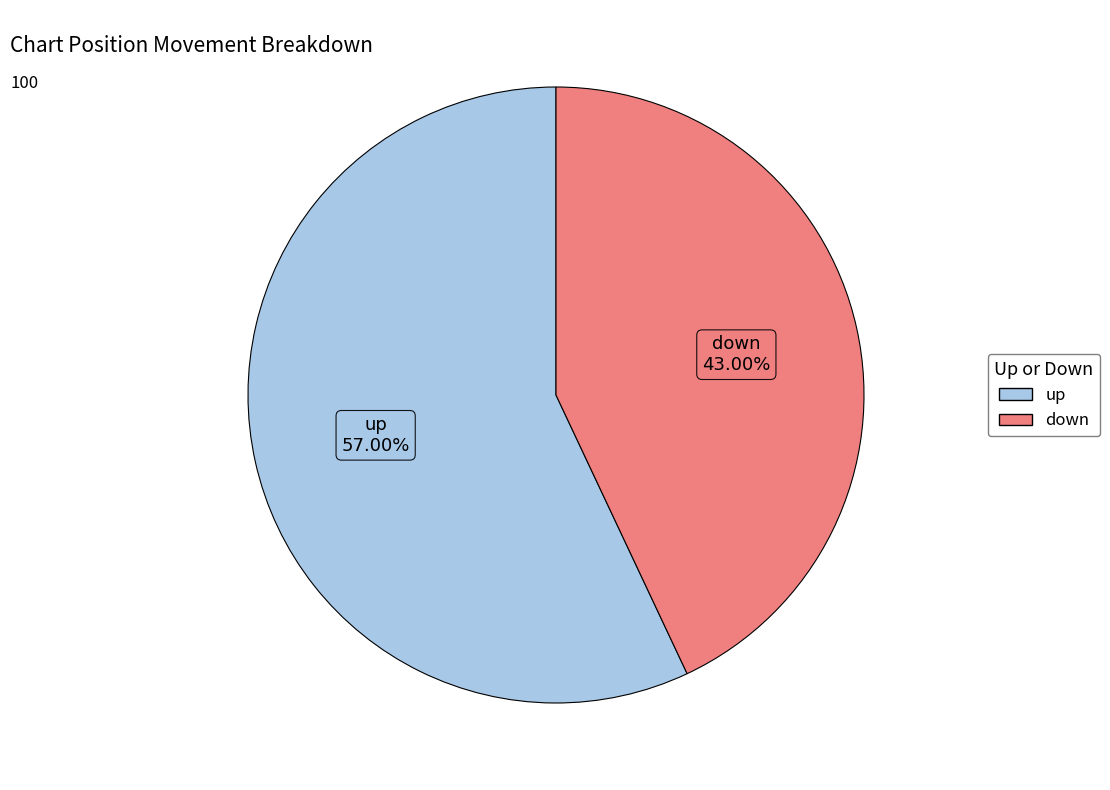

What is the ratio of the value at down to the value at up?

0.8